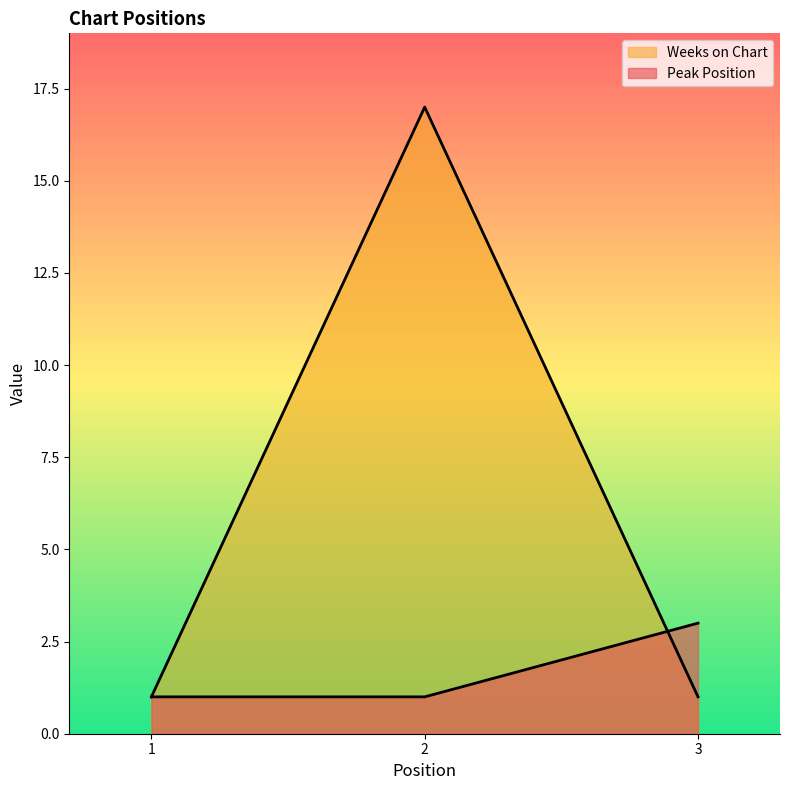

What is the sum of all Peak Position values?

5